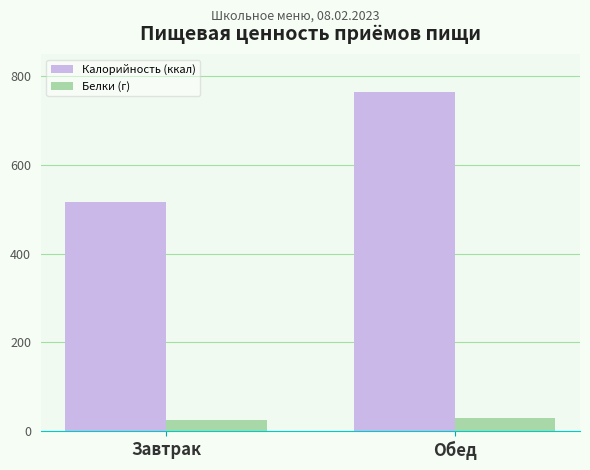

Reading left to right, what are all the values shown in this chart?

Калорийность (ккал): Завтрак=517.4	Обед=763.9
Белки (г): Завтрак=24.2	Обед=30.3